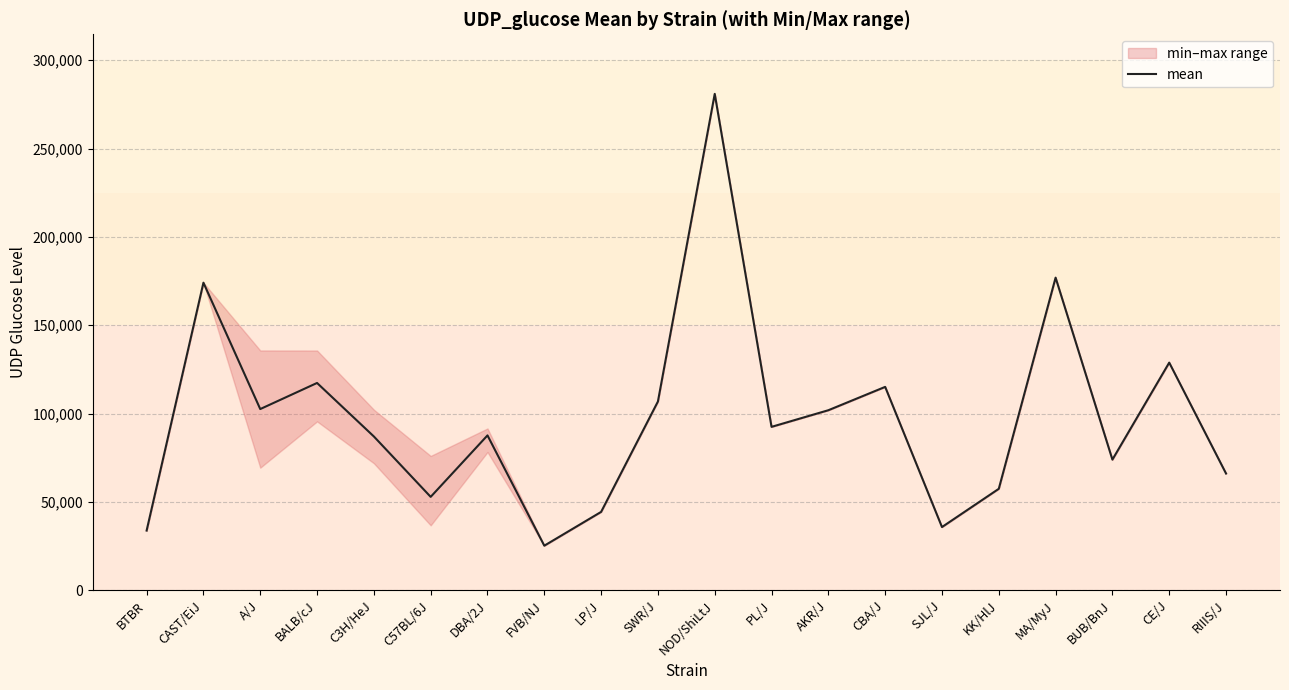

What is the sum of the values at BTBR and AKR/J?

135603